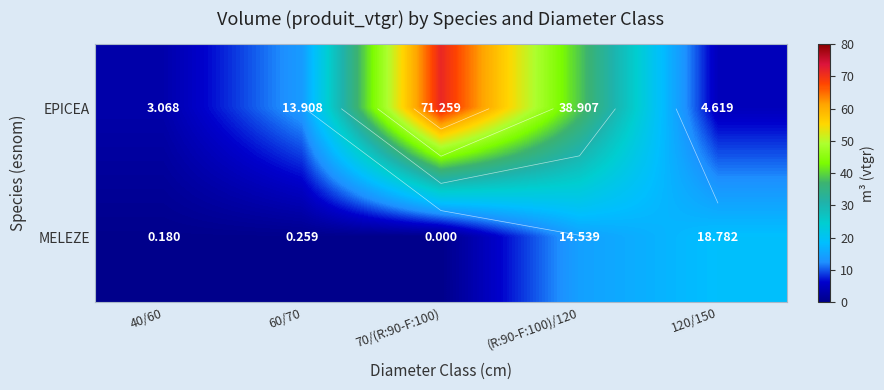

What is the sum of all EPICEA values?

131.8